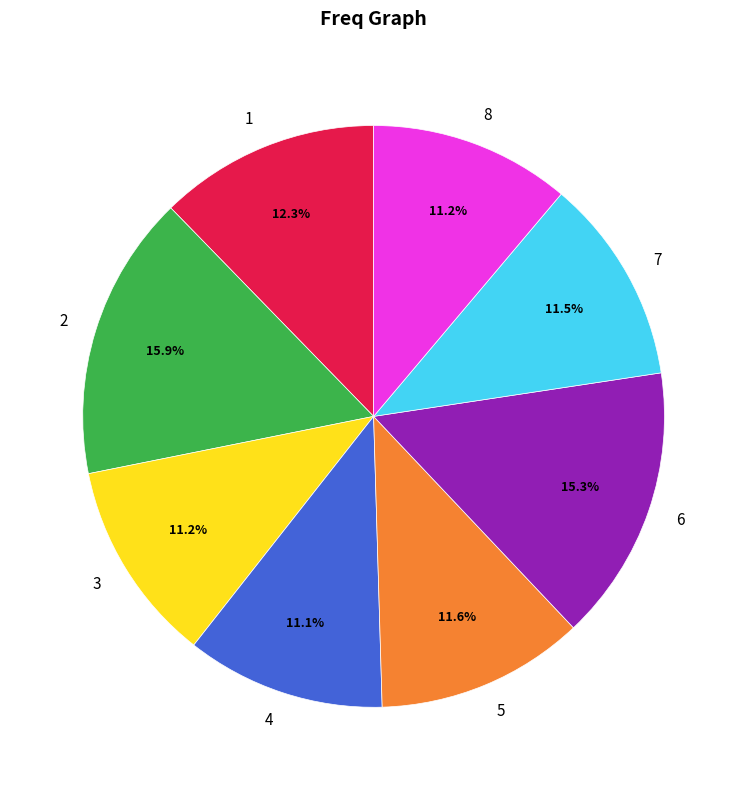

How many slices are in this pie chart?

8